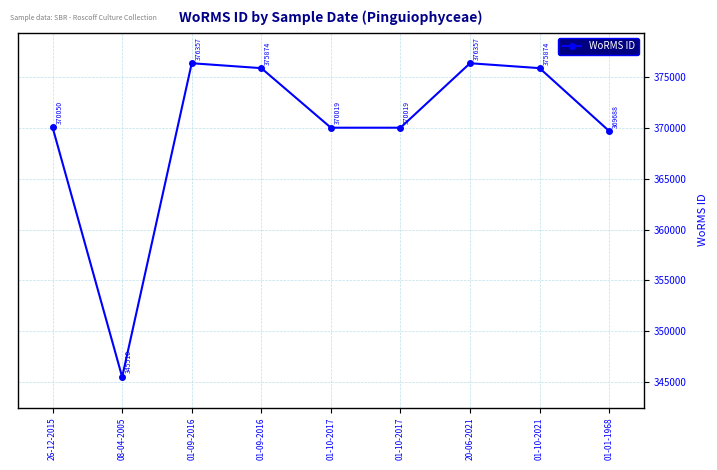

At which category does the data reach its first local valley?

08-04-2005